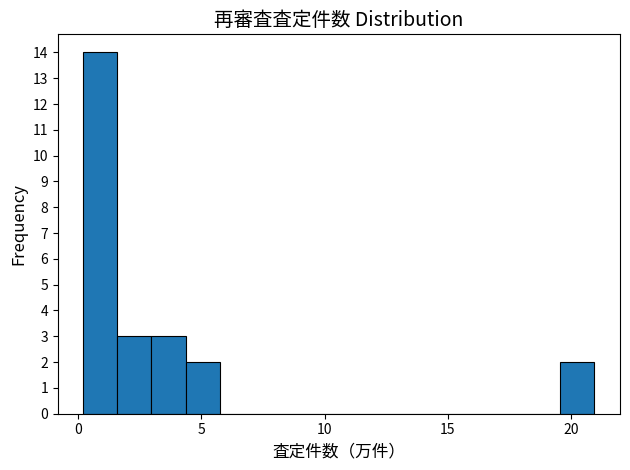

Around what value on the x-axis is the tallest bar? Give the approximate position of its centre, as read against the axis.

1.0